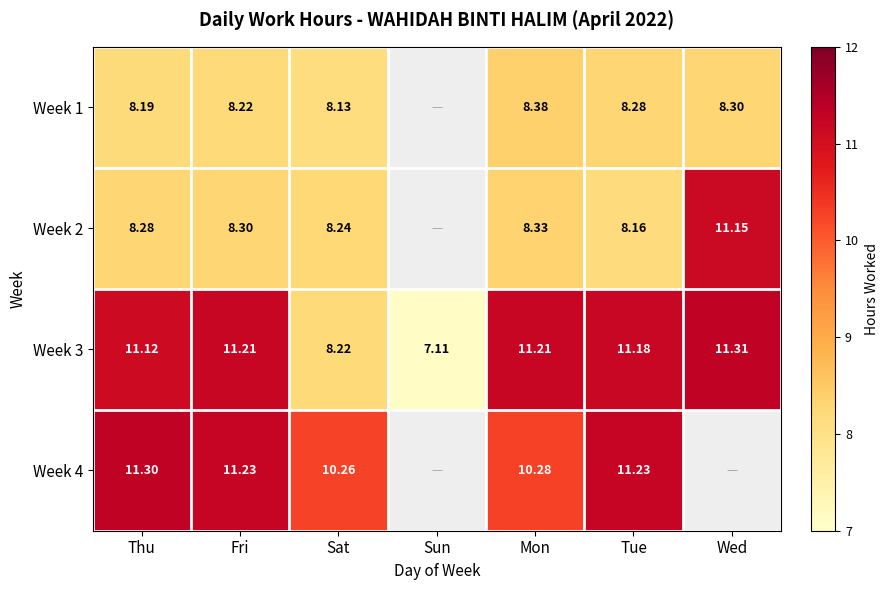

At Sat, list the series in order from smallest to largest.

Week 1, Week 3, Week 2, Week 4